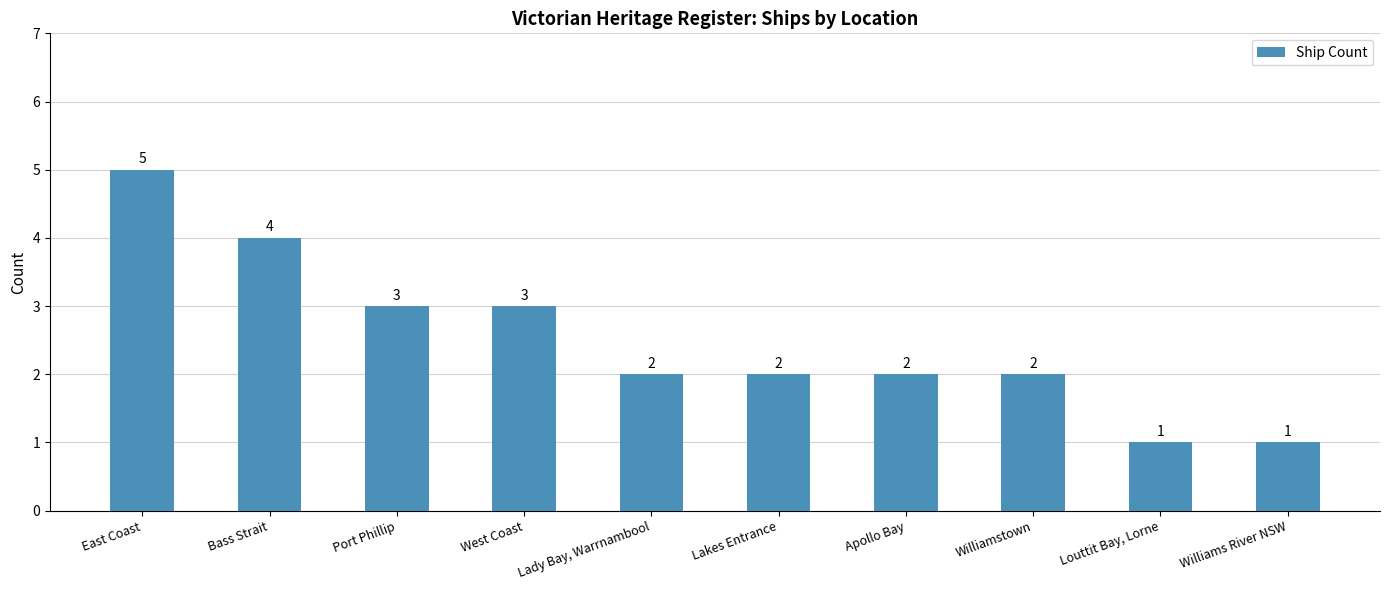

Is it true that the value at Williams River NSW is 1?

True